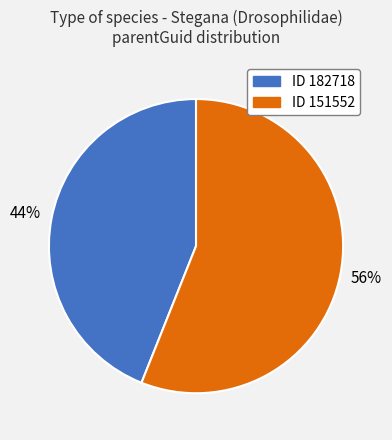

Rank the categories by value from highest to lowest.

ID 151552, ID 182718